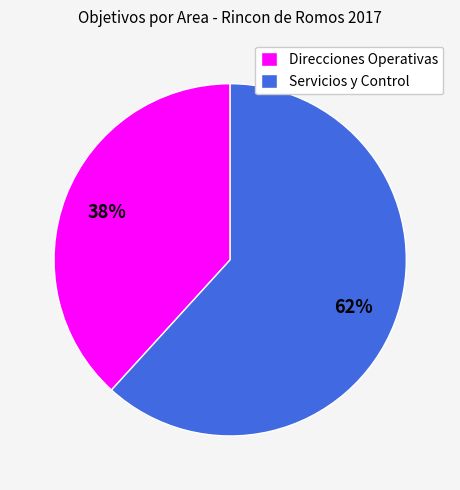

Is Servicios y Control the majority of the pie?

Yes